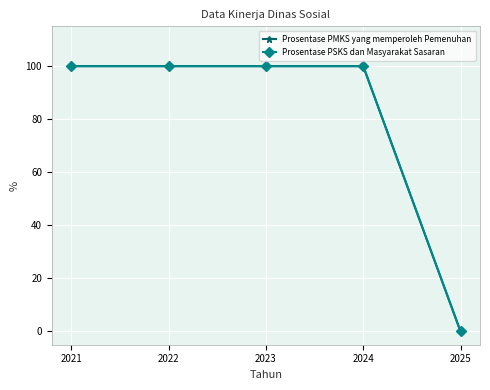

Is this an area chart (filled region under the line)?

No